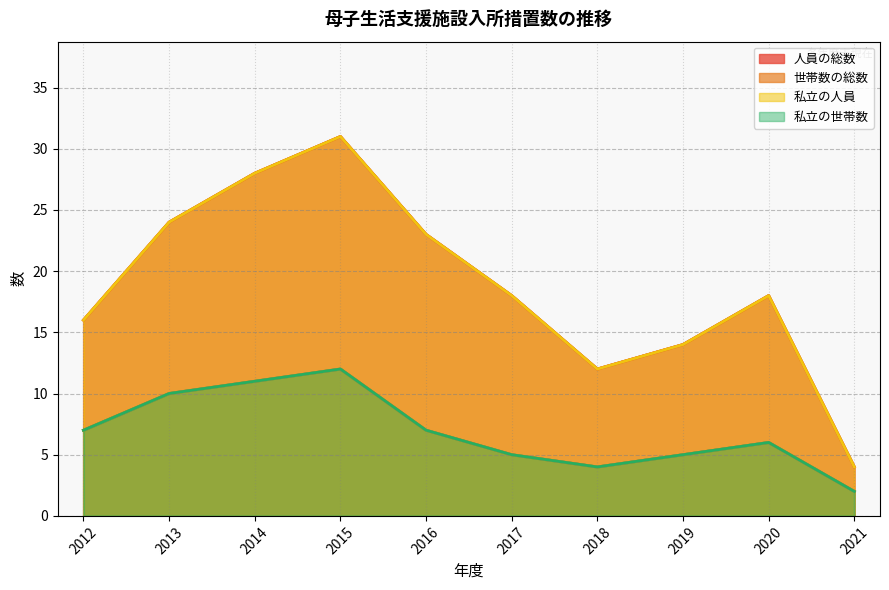

At which label is 人員の総数 closest to 17?

2012